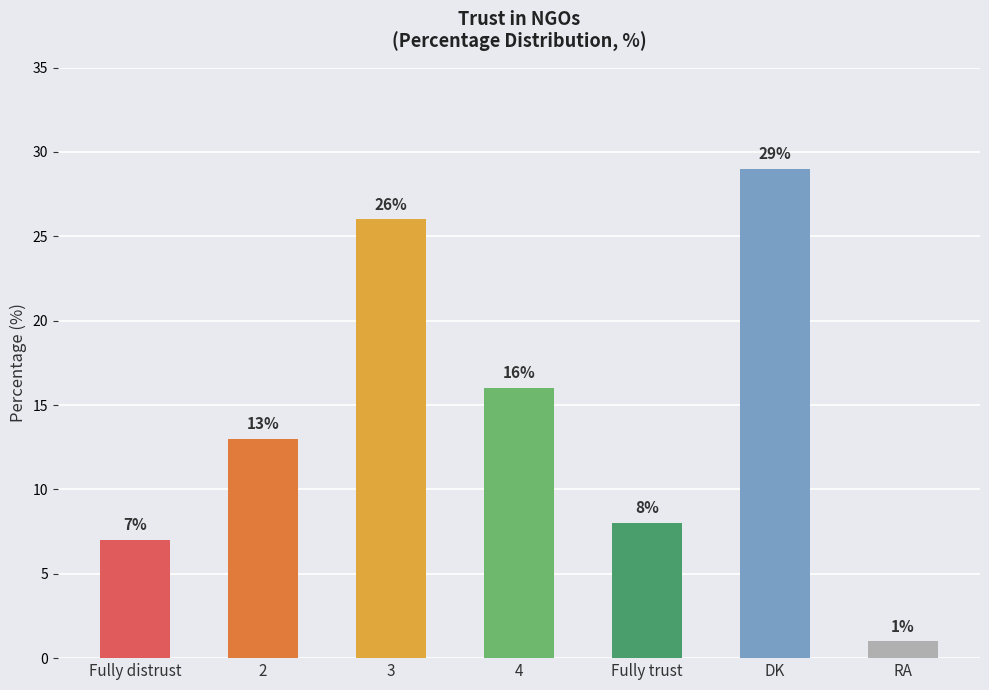

Reading left to right, transcribe all the data shown in this chart.

7	13	26	16	8	29	1